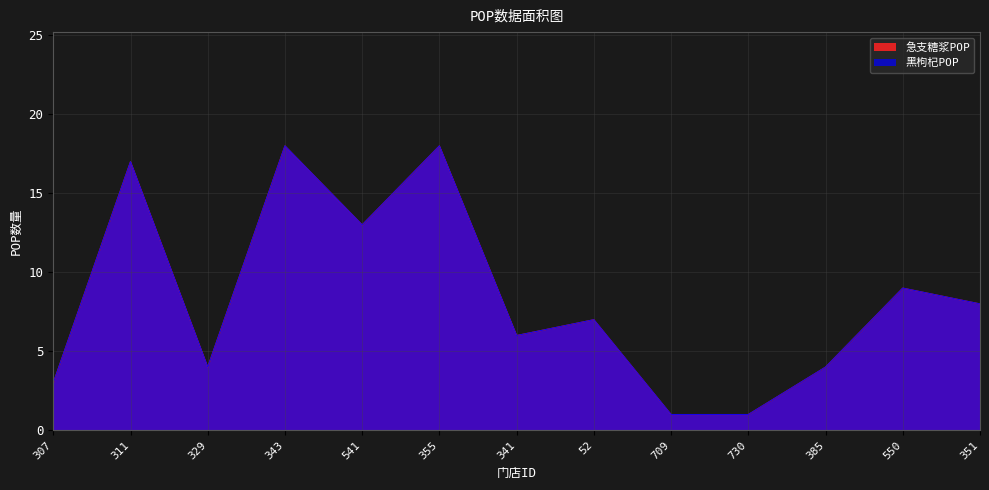

How many lines are shown in the chart?

2